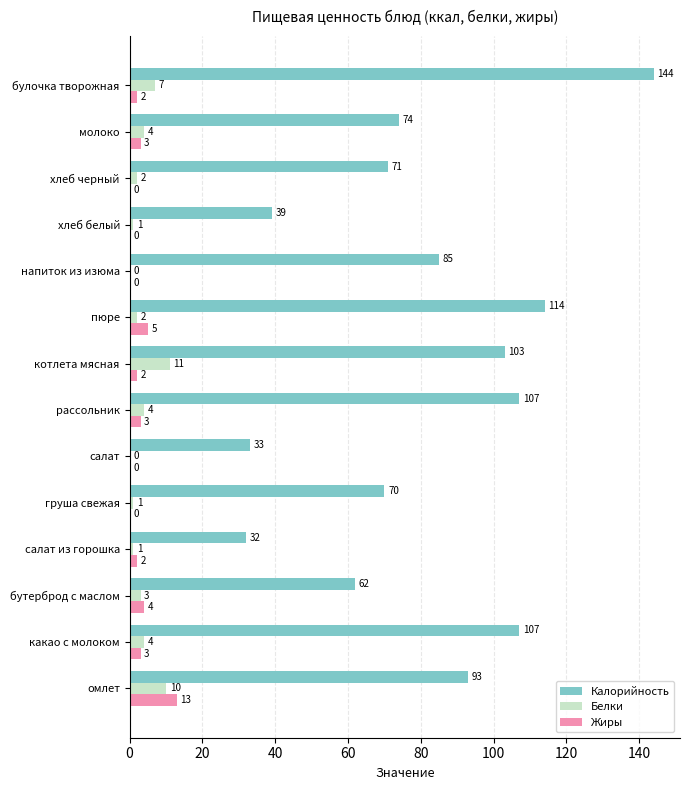

Which series has the largest total across all categories?

Калорийность